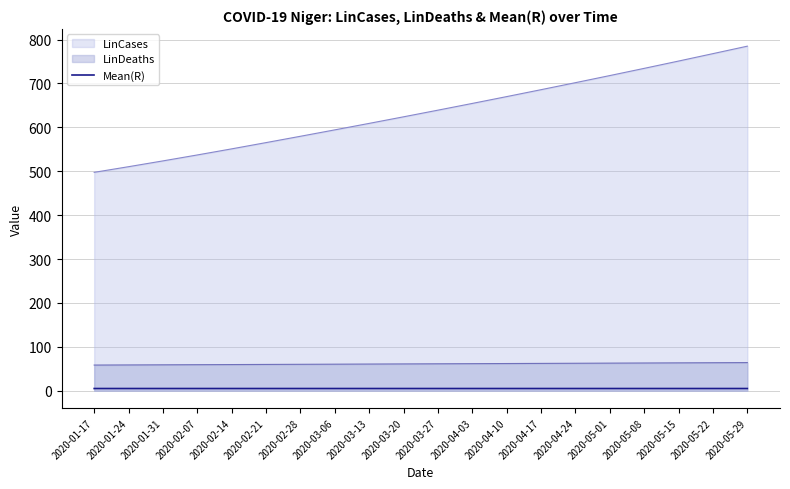

At 2020-03-06, list the series in order from smallest to largest.

Mean(R), LinDeaths, LinCases